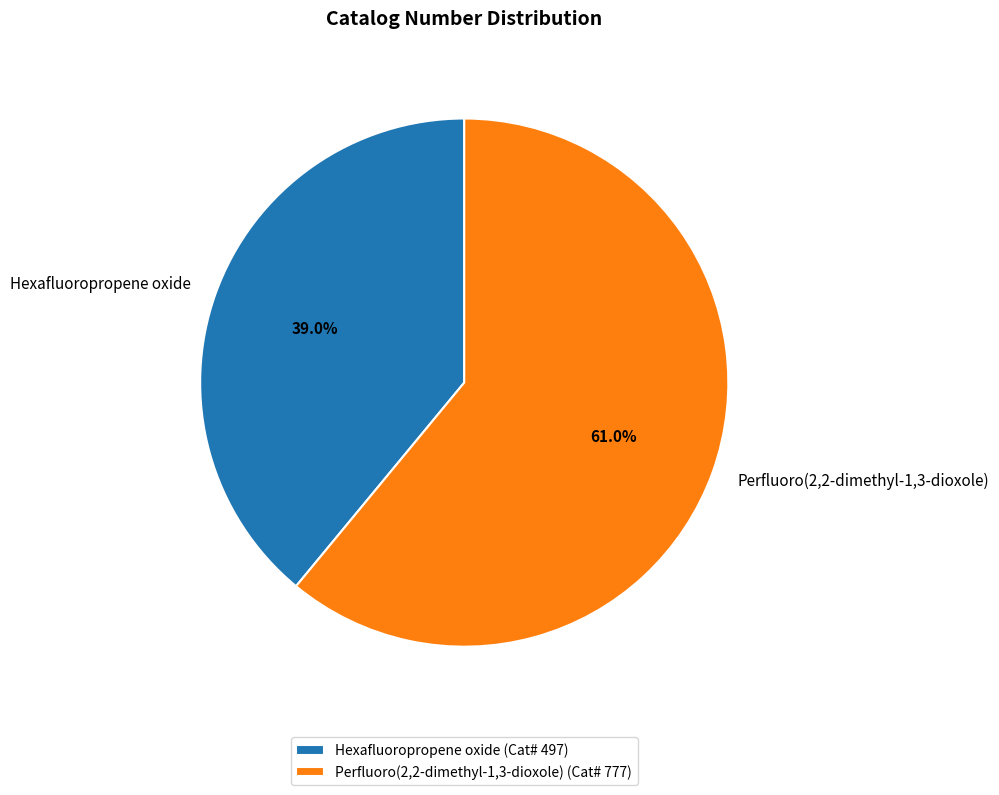

How many segments does this pie chart have?

2